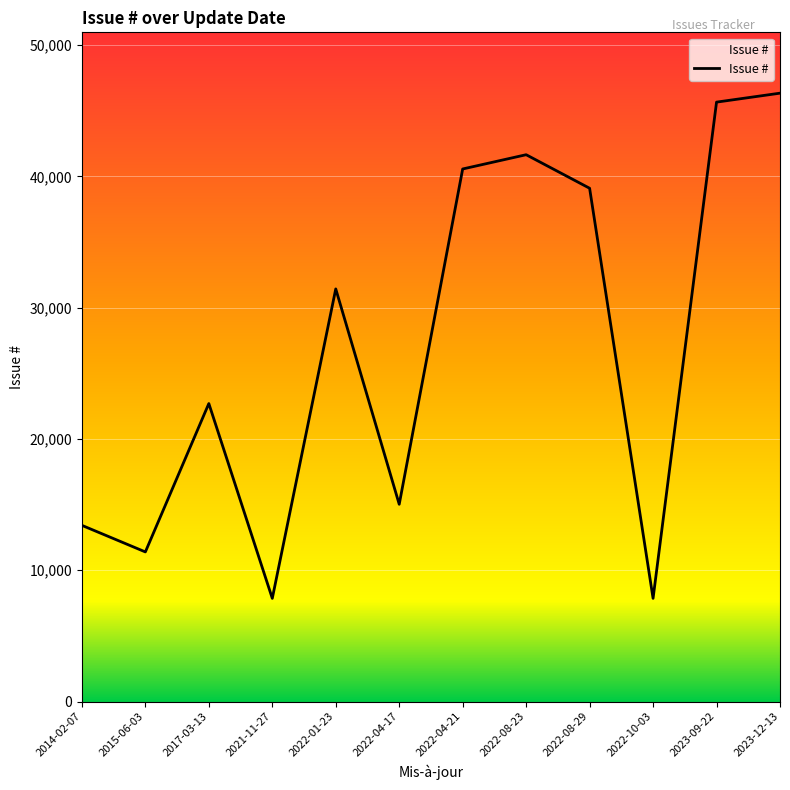

Approximately how many times larger is the value at 2023-12-13 compared to 2014-02-07?

3.5